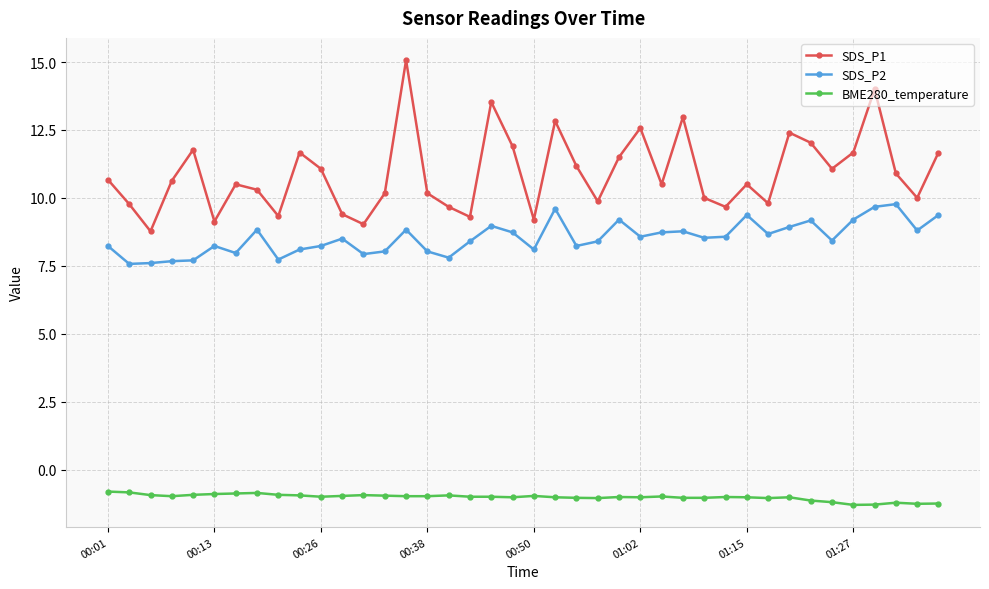

What is the maximum value for SDS_P1?

15.1